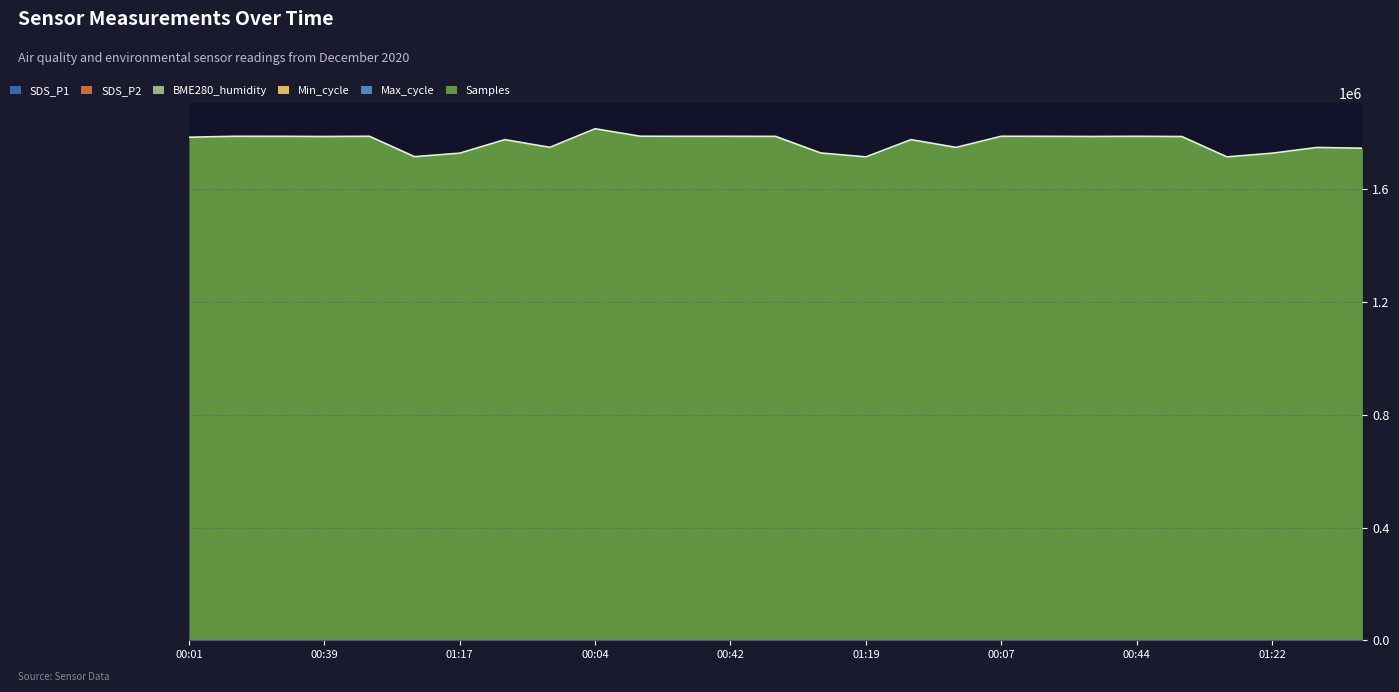

How many interior local valleys does the SDS_P1 series have?

5